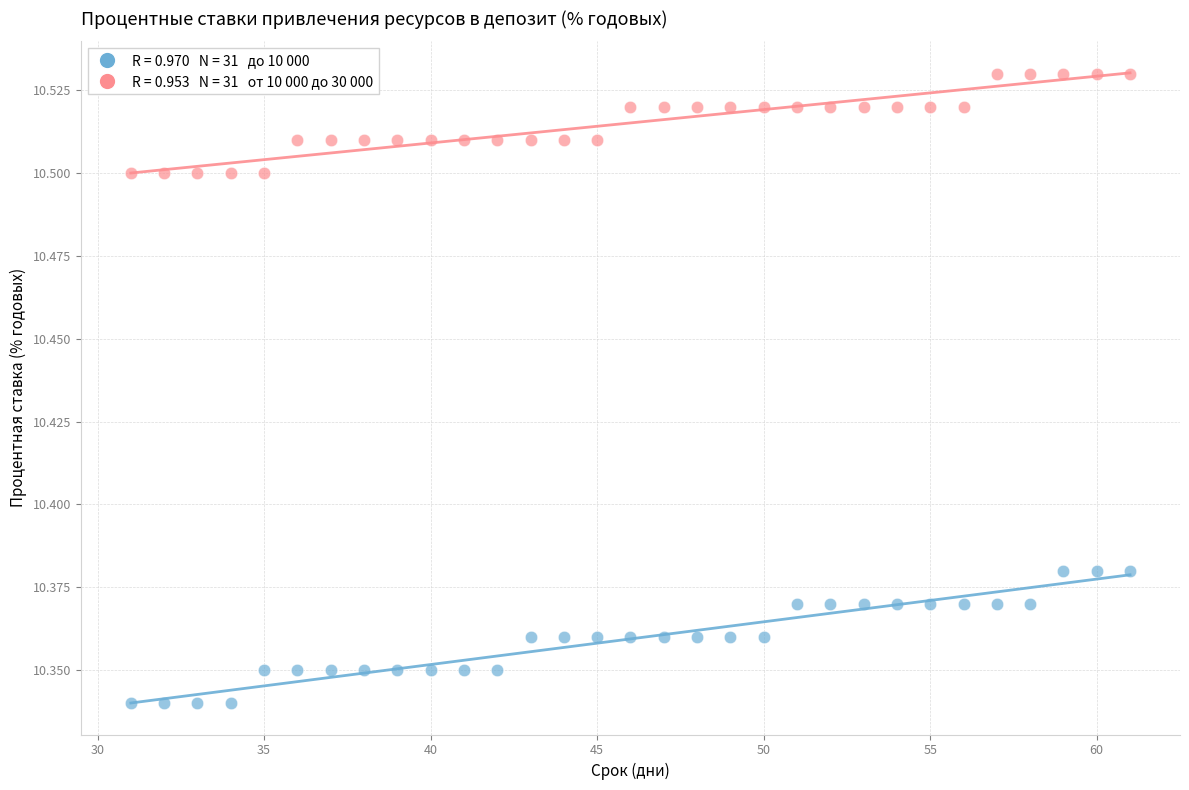

Across all data points, what is the range of X values (max minus min)?

30.0